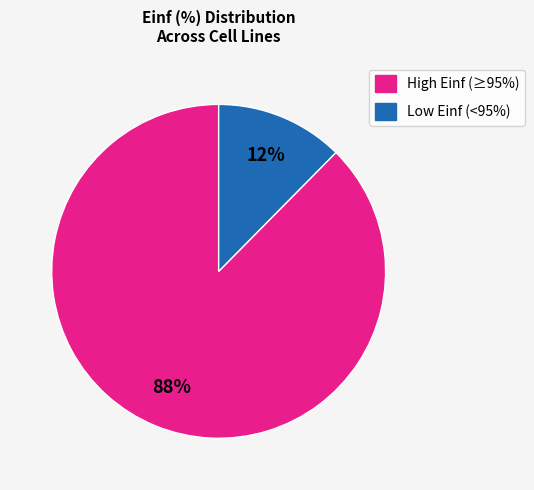

Does any single category account for the majority?

Yes